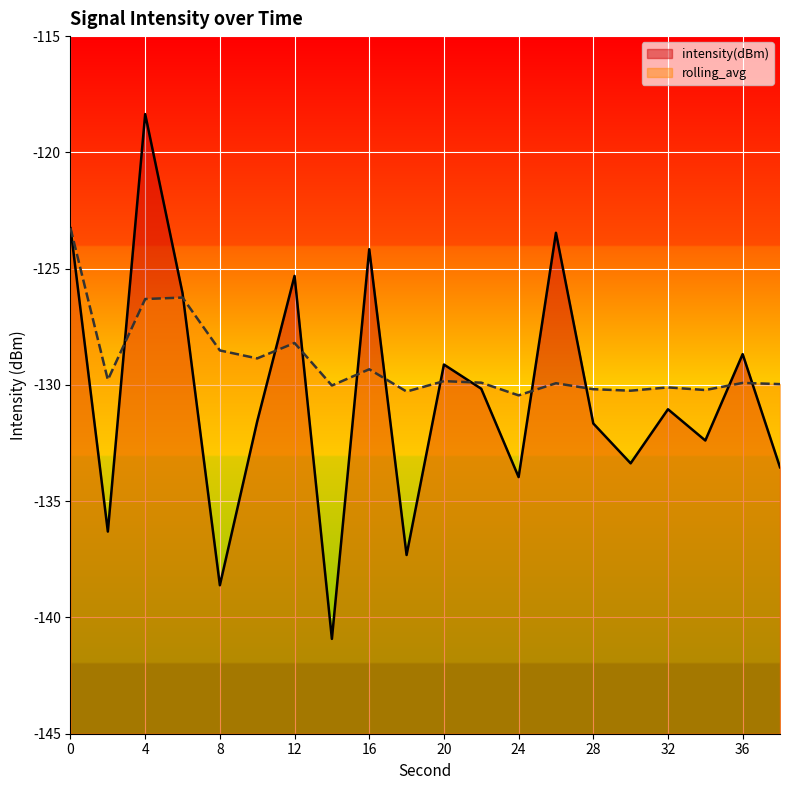

What are all the series names shown in the legend?

intensity(dBm), rolling_avg